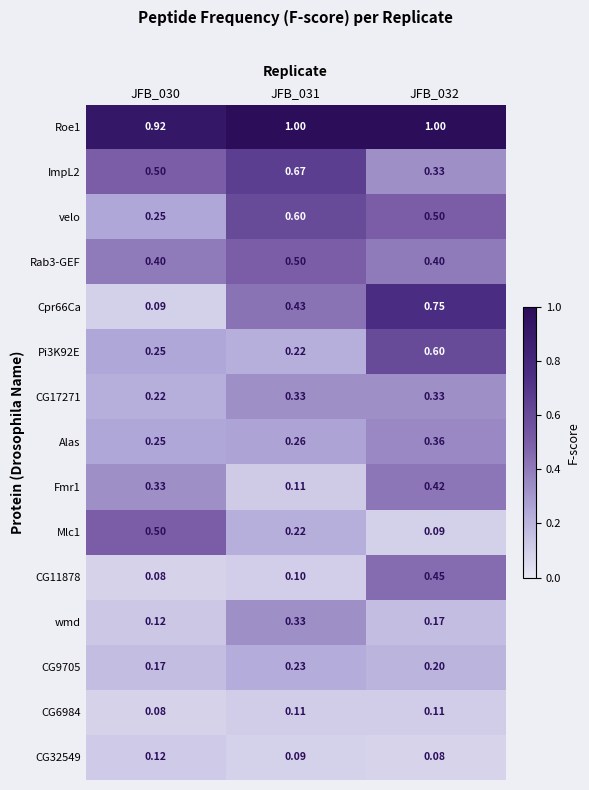

Which series changed the most between JFB_030 and JFB_031?

velo